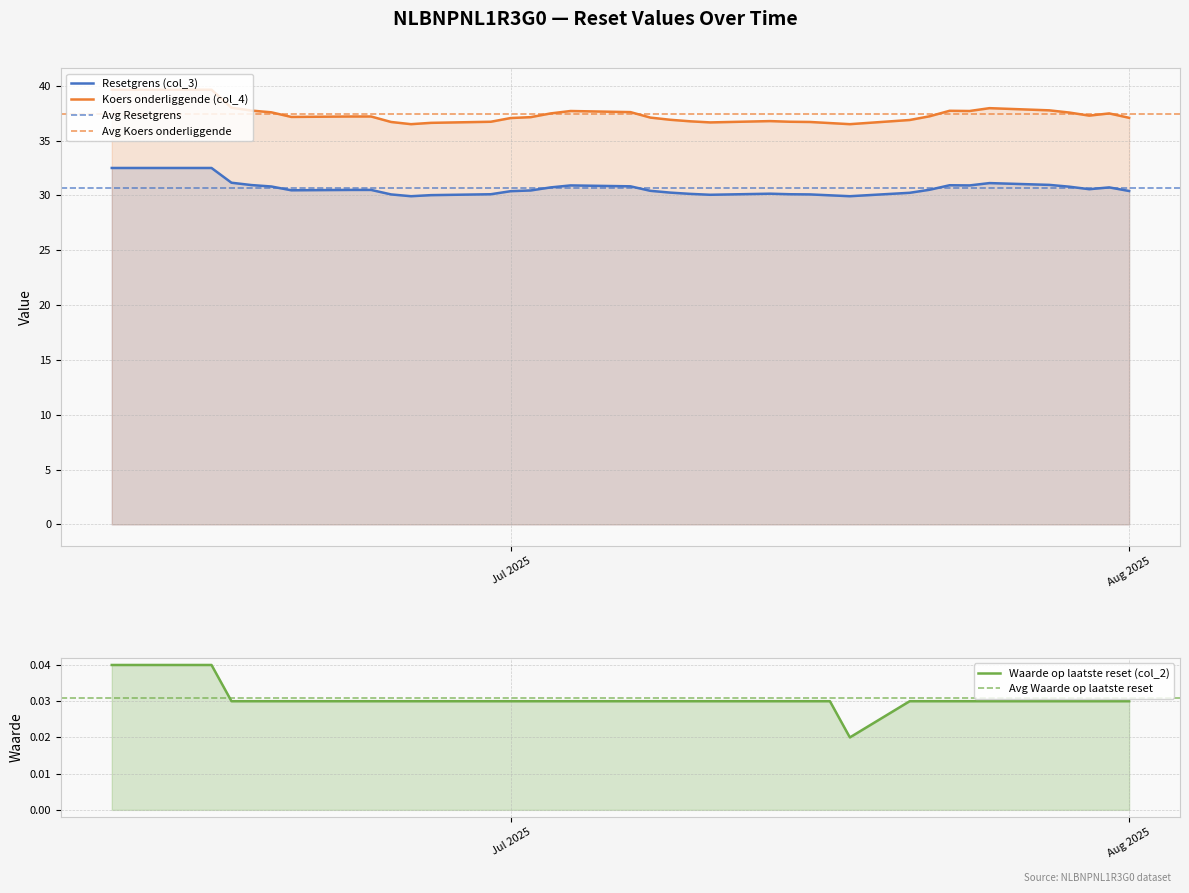

True or false: Koers onderliggende (col_4) has a value of 37.5 at 2025-07-31.

True